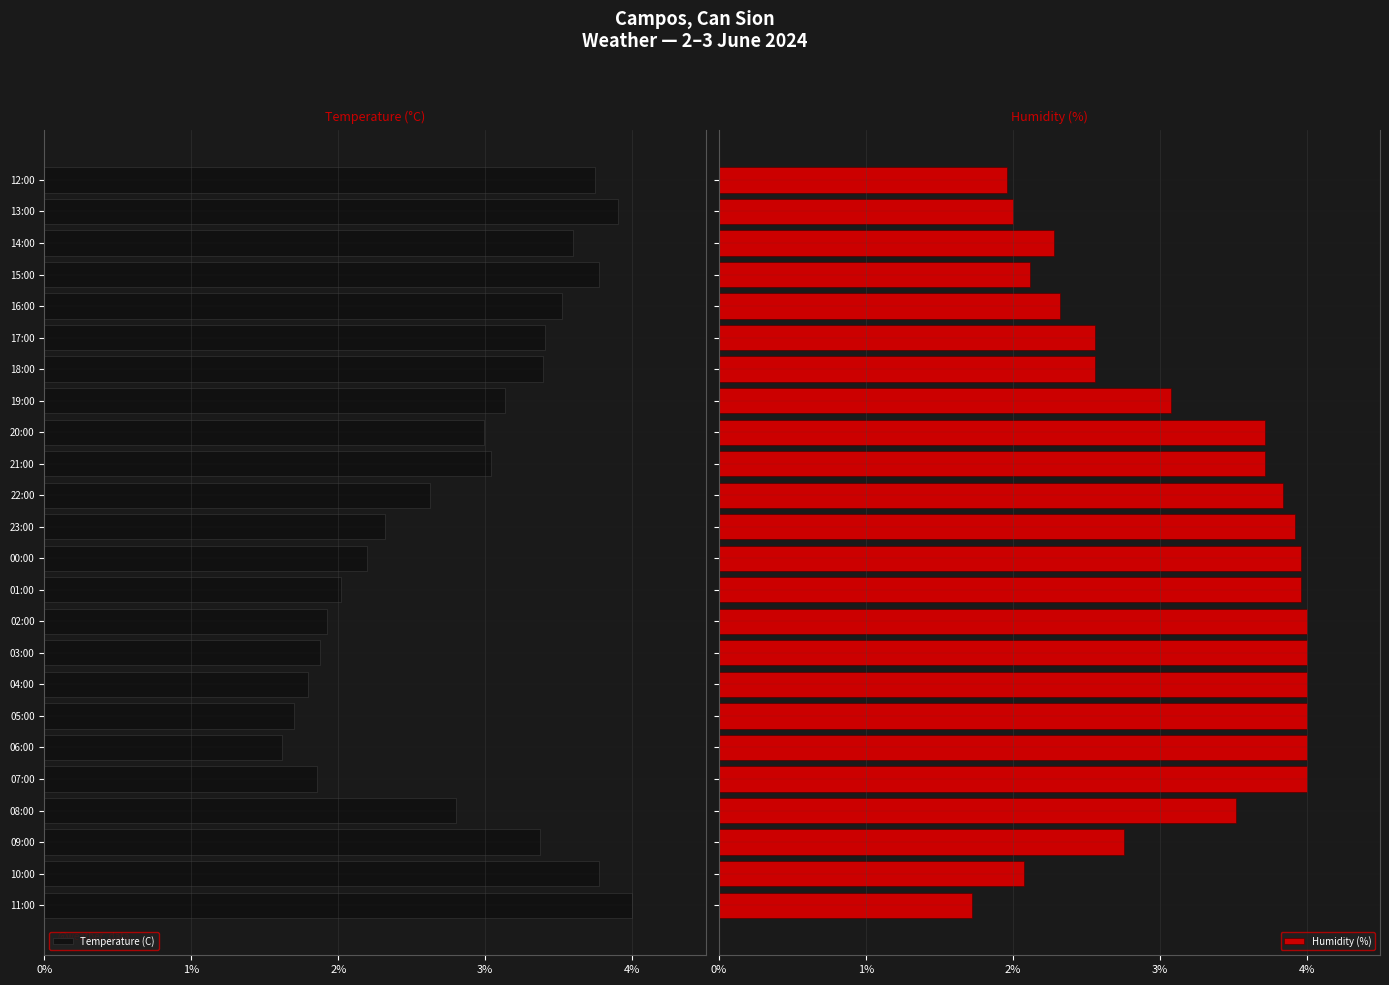

Which series has the largest range (max minus min)?

Temperature (C)